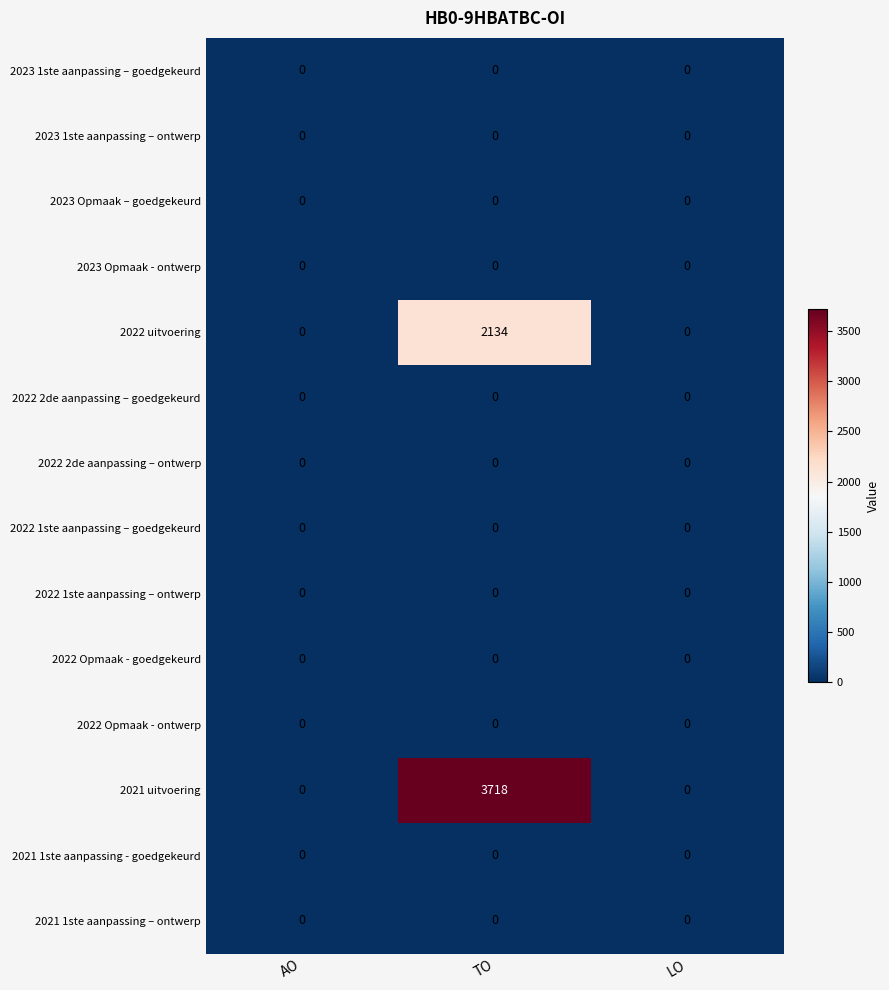

At how many categories does at least one series exceed 78?

1